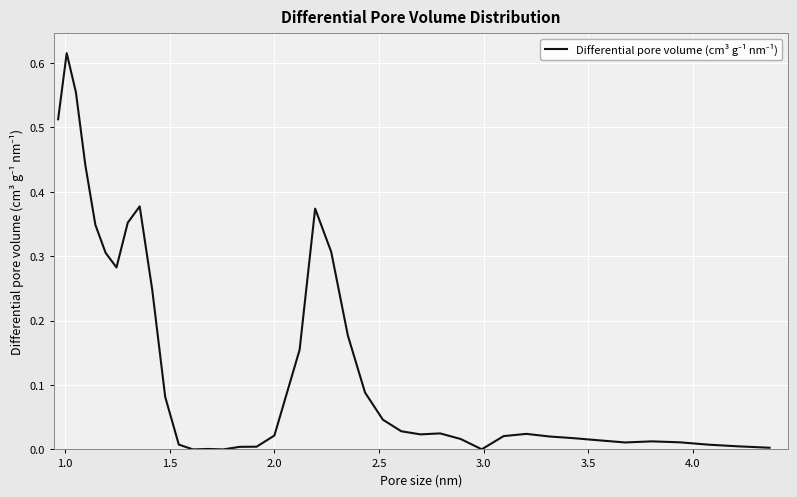

True or false: the data has more than 2 interior local peaks.

True